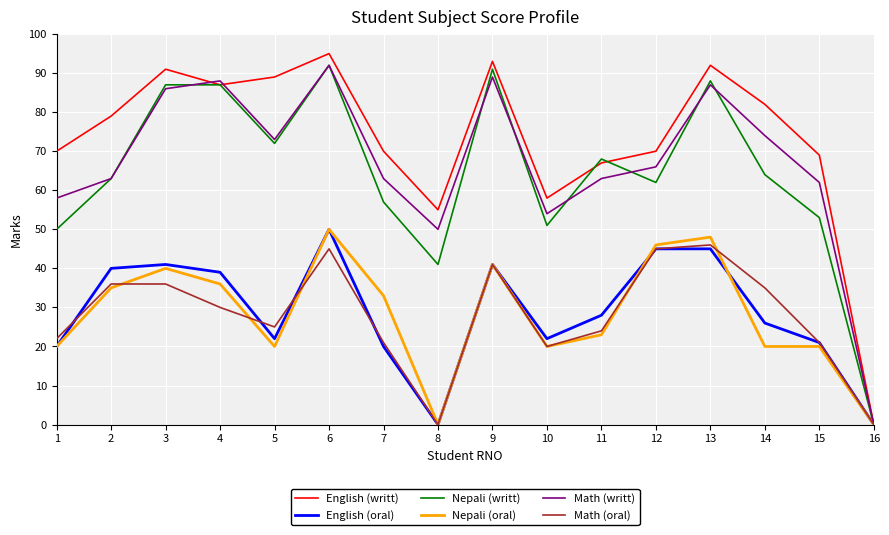

At which label is English (oral) closest to 25?

14